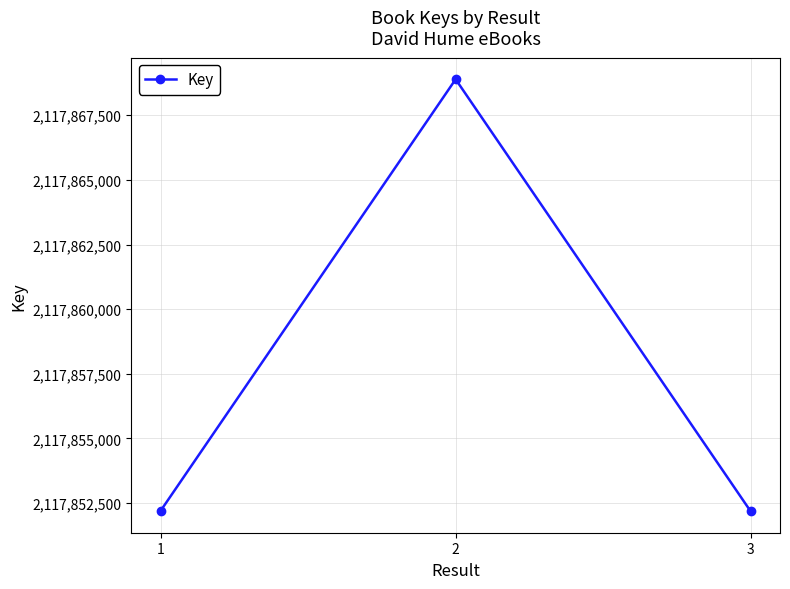

What is the change in value from 1 to 2?

+16679